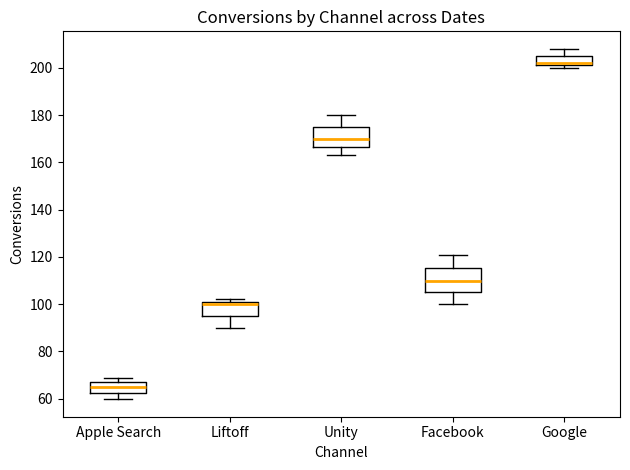

Which box has the lowest median line?

Apple Search